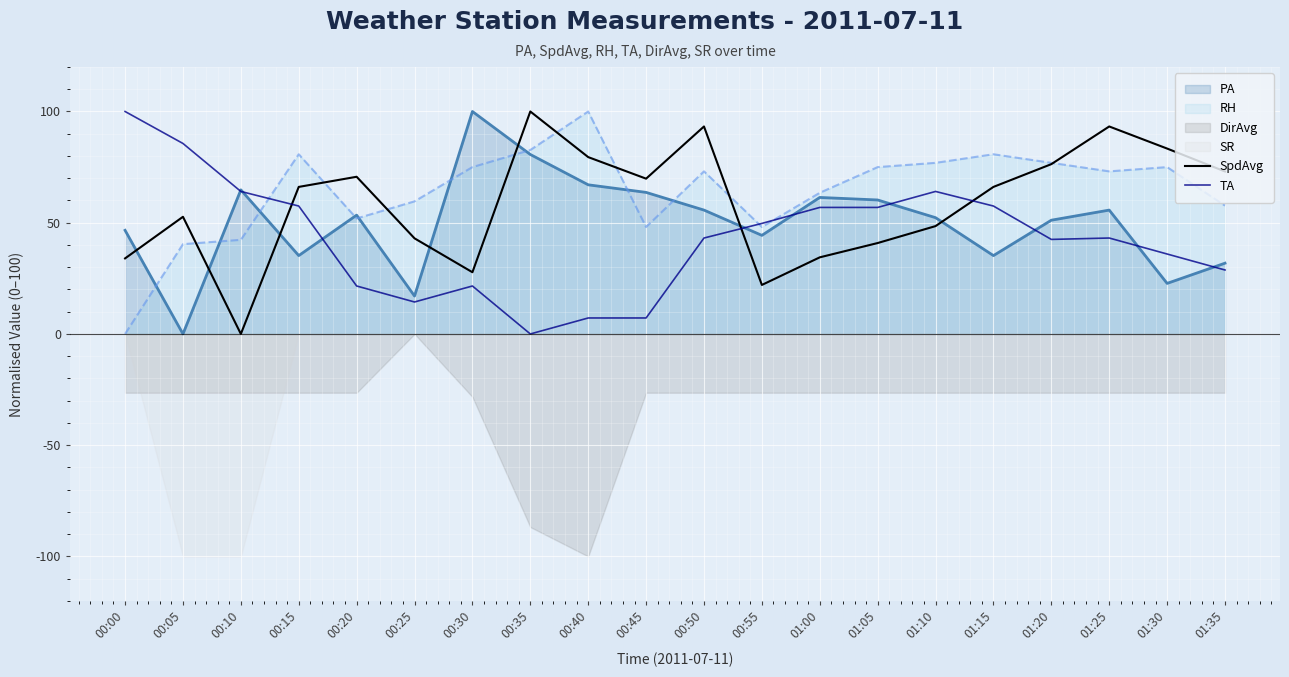

Which category has the lowest value in the PA series?

00:05